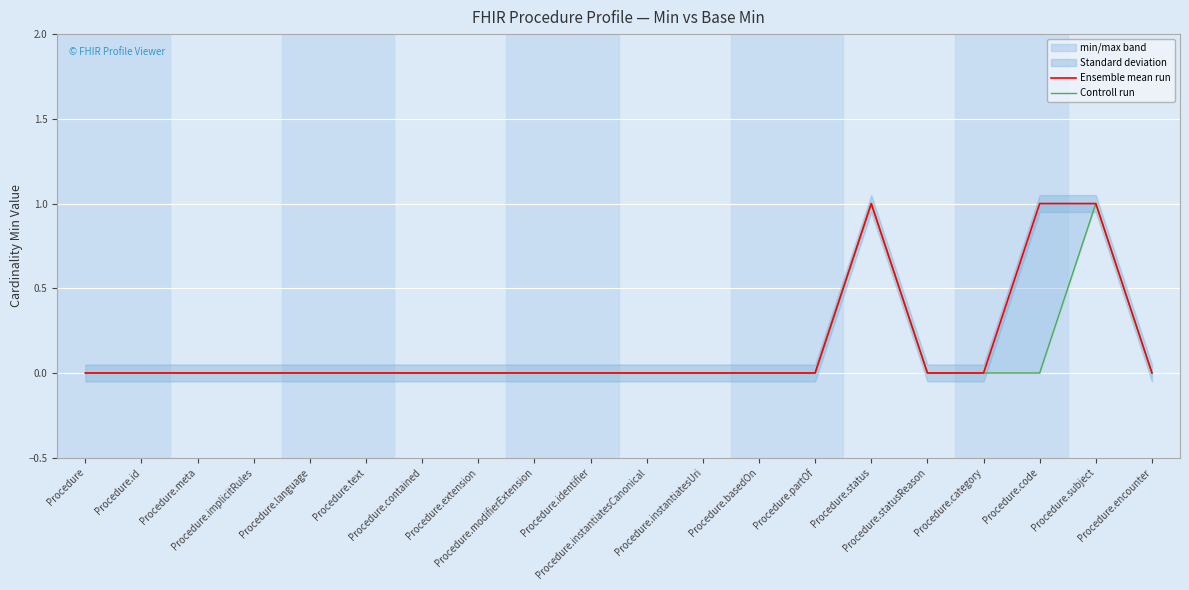

Does the chart display data point markers on the line(s)?

No